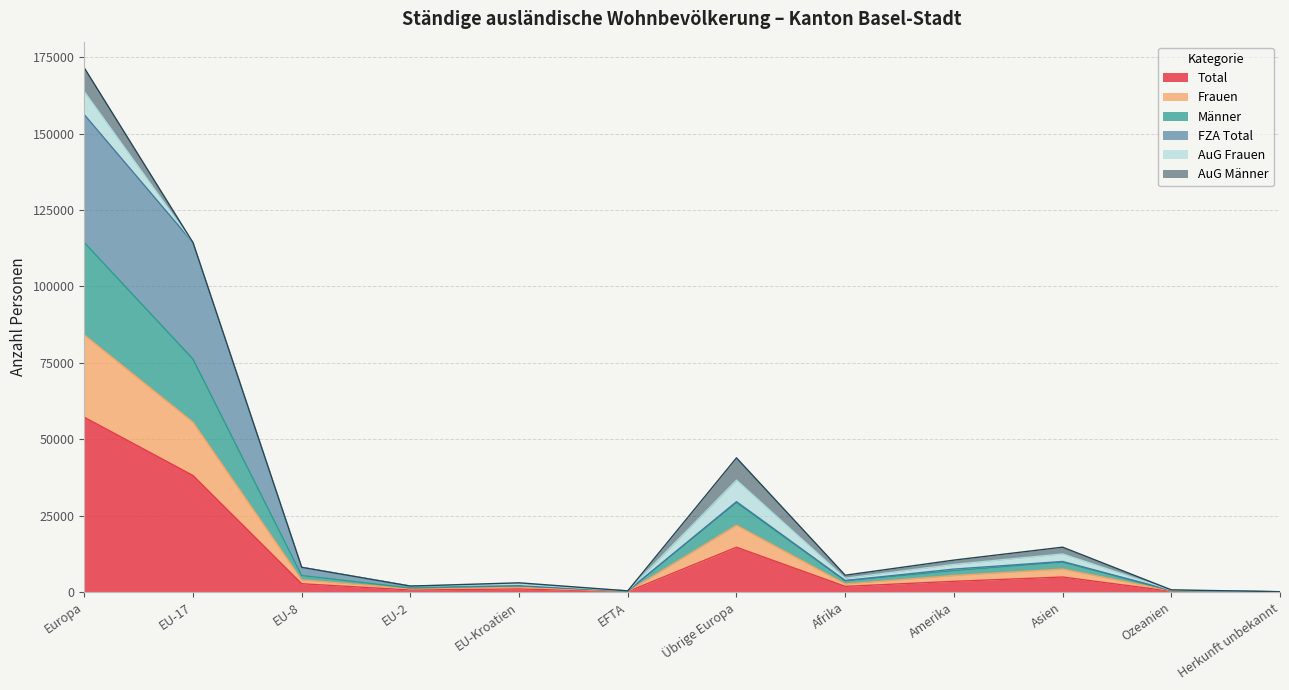

True or false: Total and Männer intersect in this chart.

False